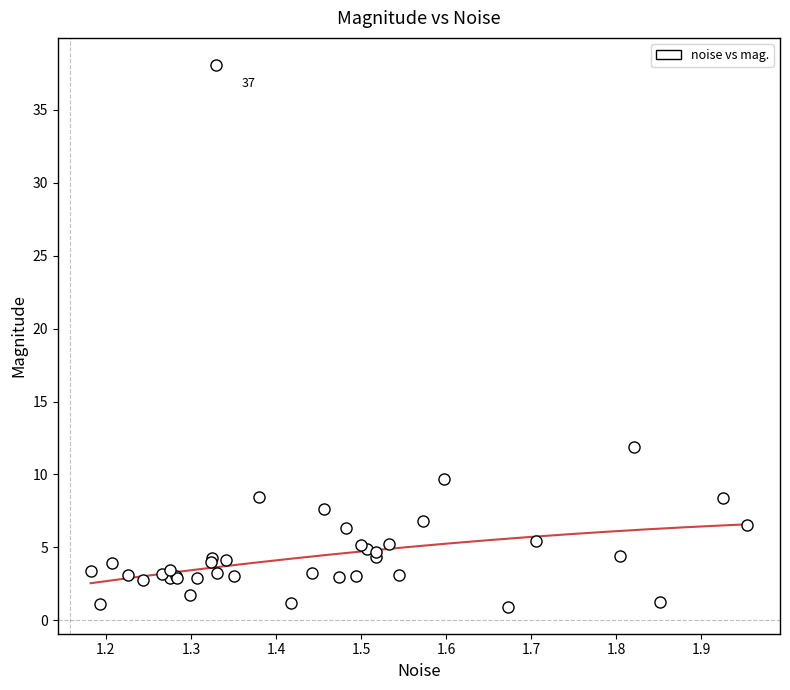

What Y value in the scatter plot is closest to 19?

11.9